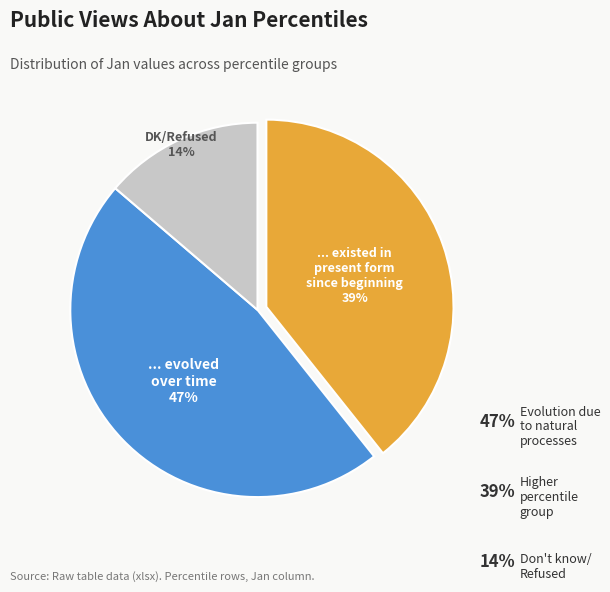

Is there a majority slice in this chart?

No